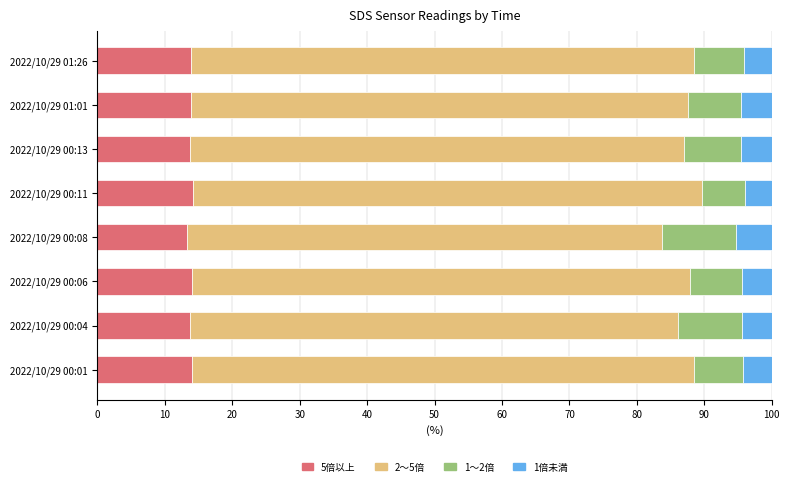

What is the average value of the 5倍以上 series?

13.8